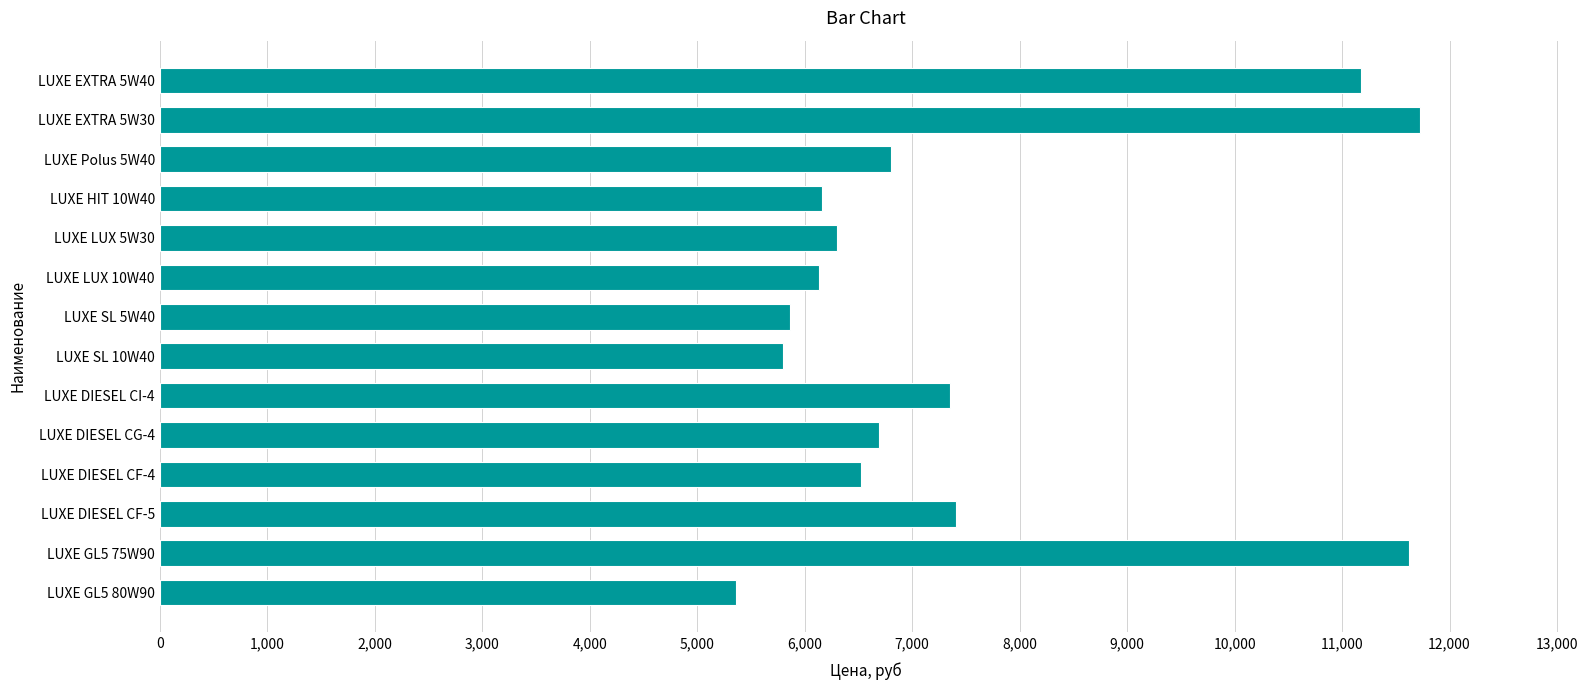

What is the difference between the maximum and minimum values?

6368